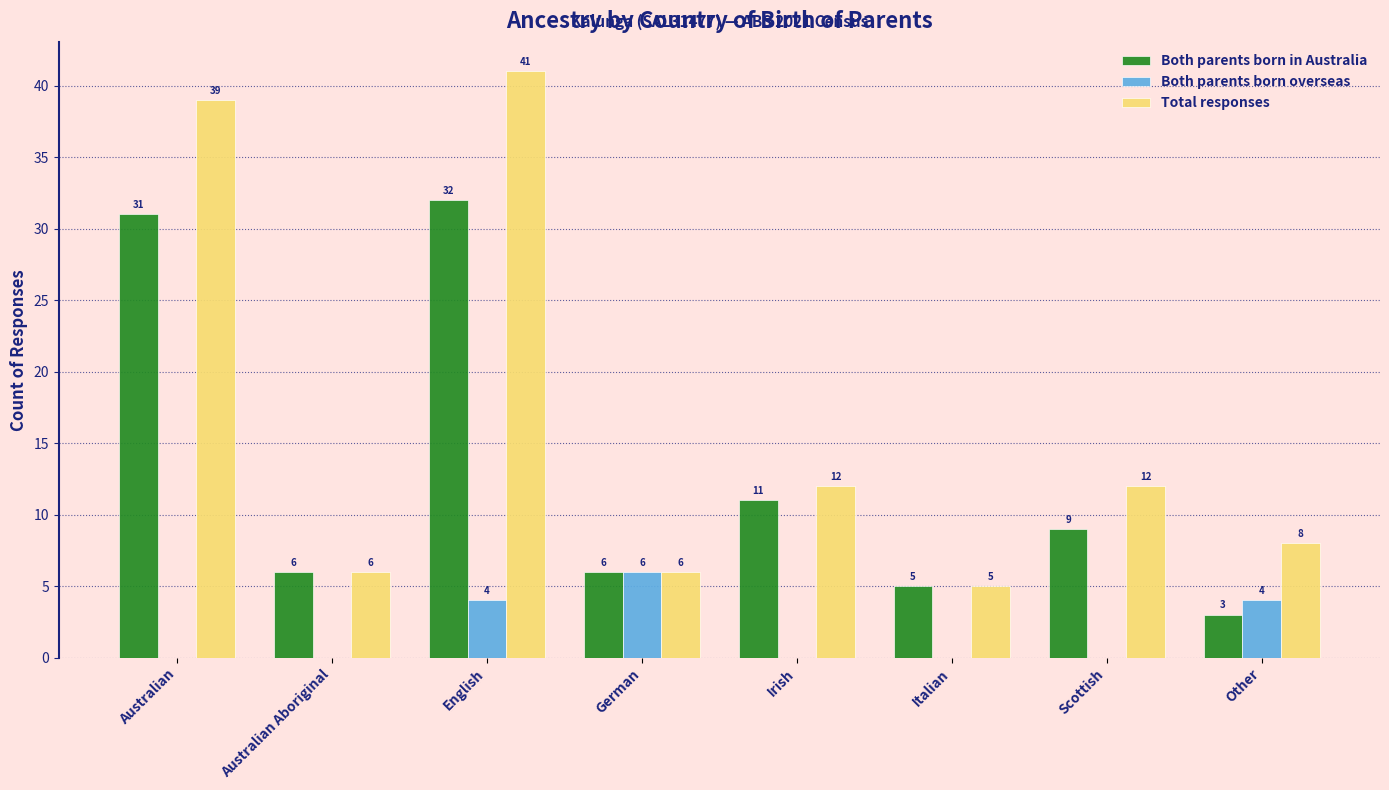

Reading left to right, what are all the values shown in this chart?

Both parents born in Australia: Australian=31	Australian Aboriginal=6	English=32	German=6	Irish=11	Italian=5	Scottish=9	Other=3
Both parents born overseas: Australian=0	Australian Aboriginal=0	English=4	German=6	Irish=0	Italian=0	Scottish=0	Other=4
Total responses: Australian=39	Australian Aboriginal=6	English=41	German=6	Irish=12	Italian=5	Scottish=12	Other=8